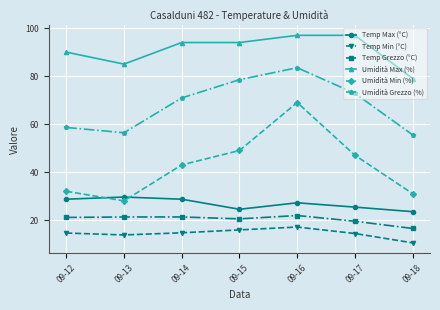

True or false: Umidità Min (%) and Temp Min (°C) intersect in this chart.

False